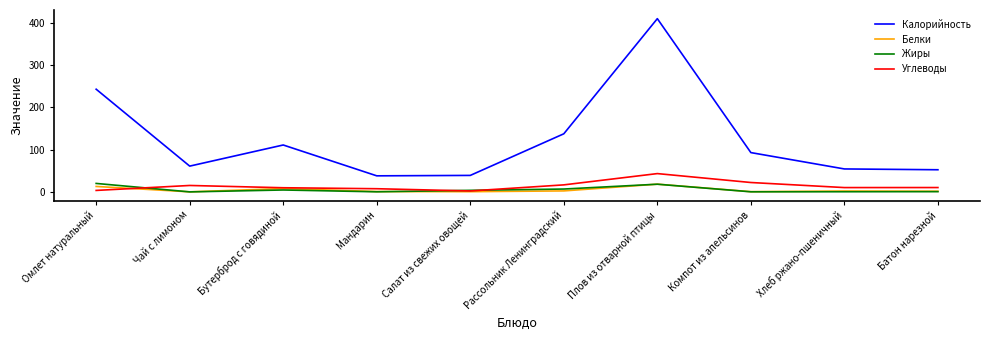

At which category is the sum across all series the highest?

Плов из отварной птицы